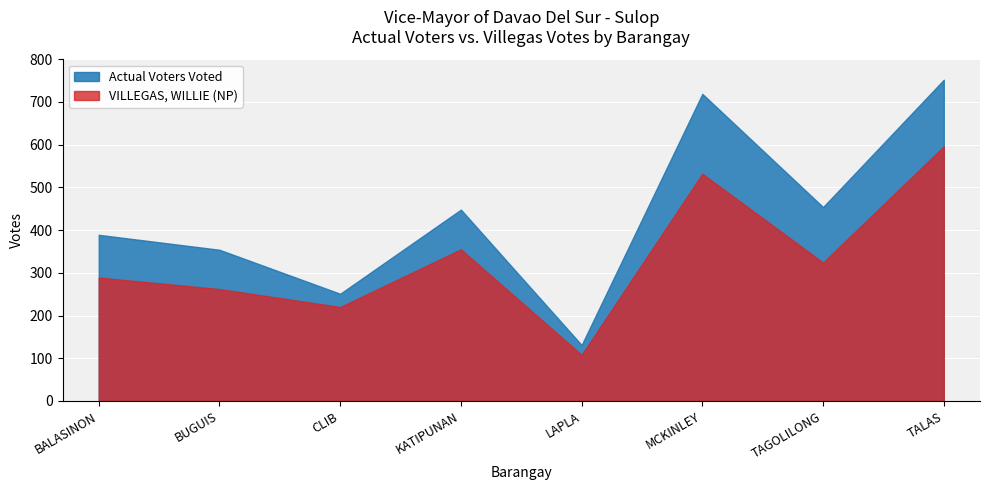

How many interior local peaks does the VILLEGAS, WILLIE (NP) series have?

2